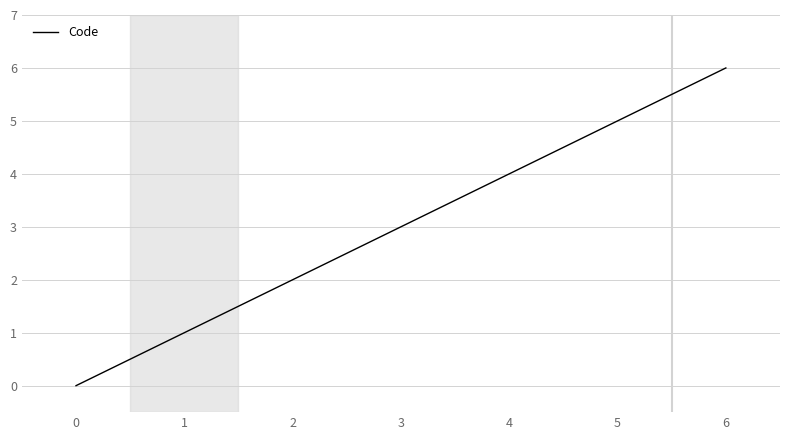

Is it true that the value at 2 is 2?

True